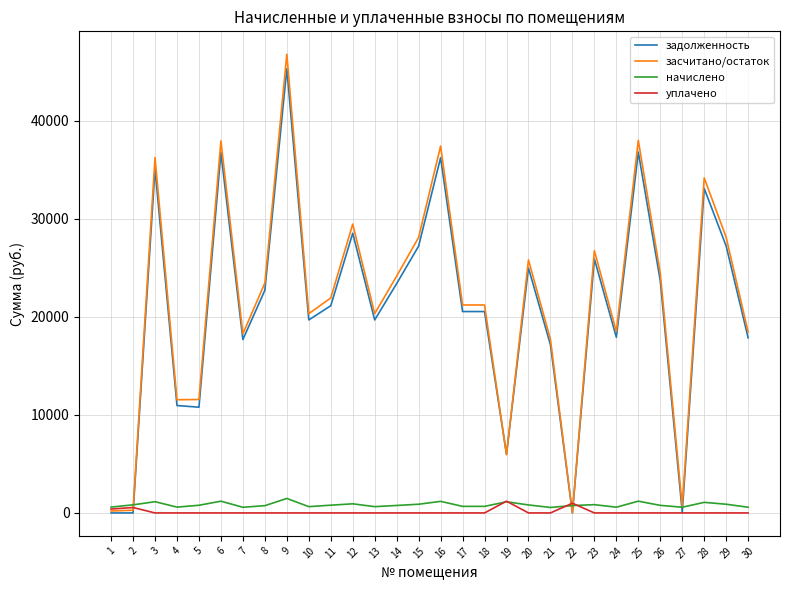

What is the maximum value shown in the chart?

46763.5